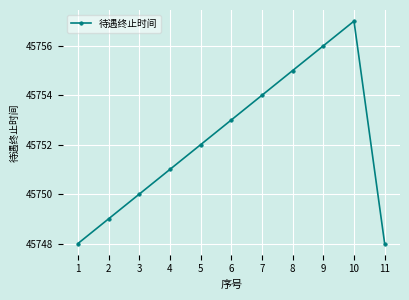

The chart shows a value of 45750 at 3. True or false?

True